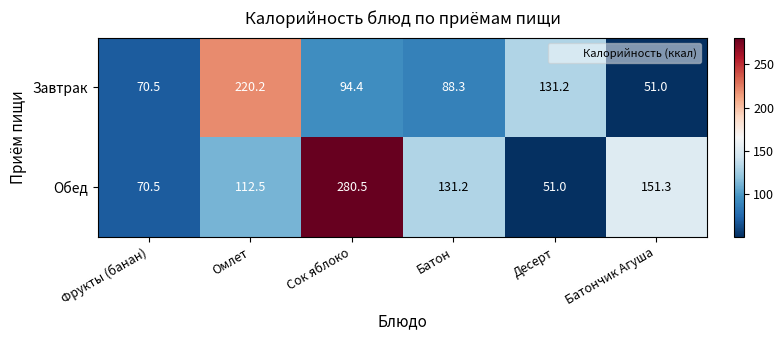

Which series has the largest total across all categories?

Обед